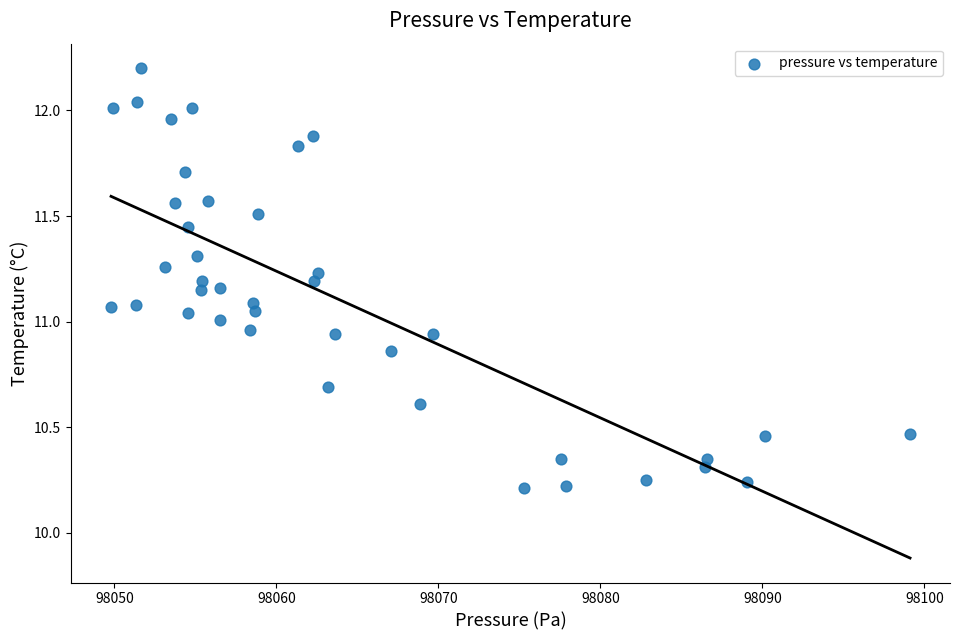

What is the range of X values (max minus min)?

49.3